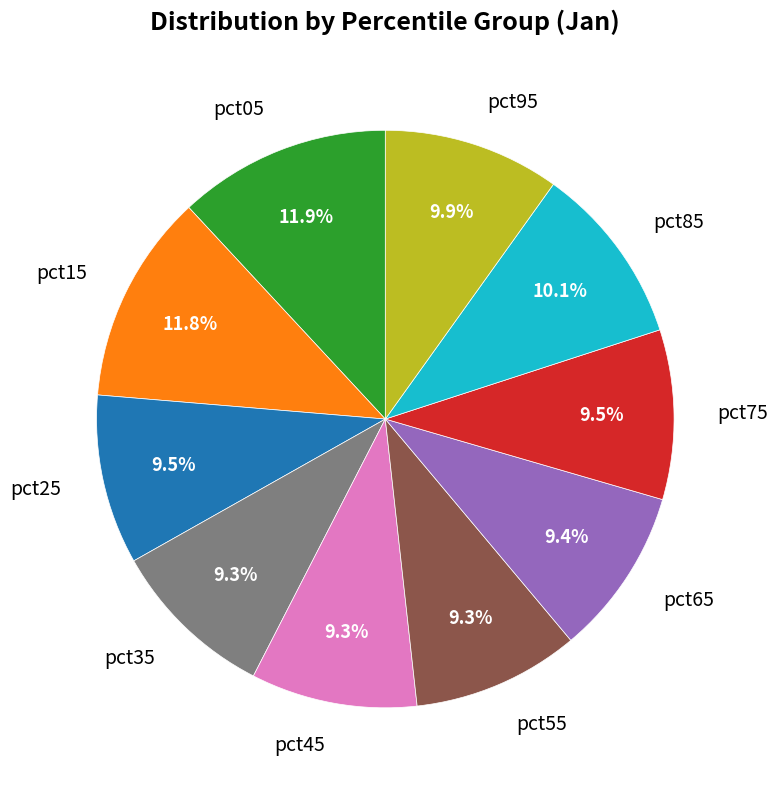

Between pct85 and pct45, which is larger?

pct85